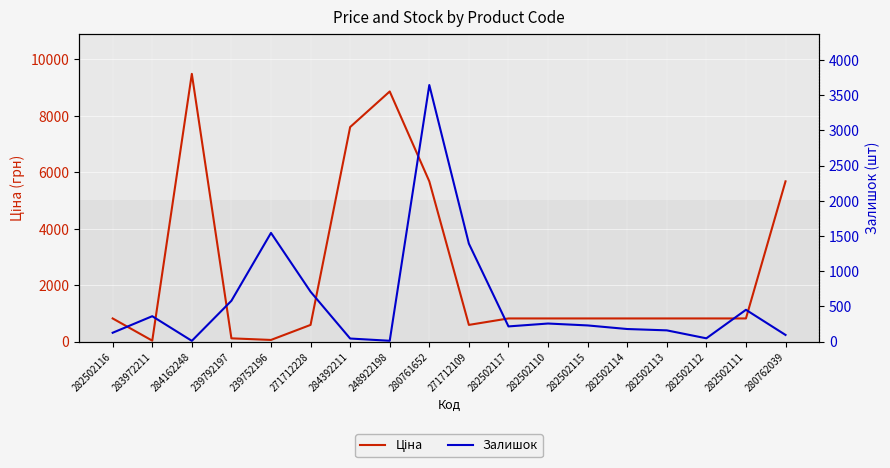

At which category is the sum across all series the highest?

284162248